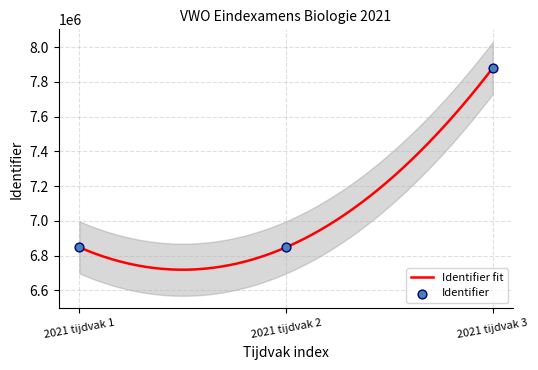

Approximately how many times larger is the value at 2021 tijdvak 2 compared to 2021 tijdvak 3?

0.9